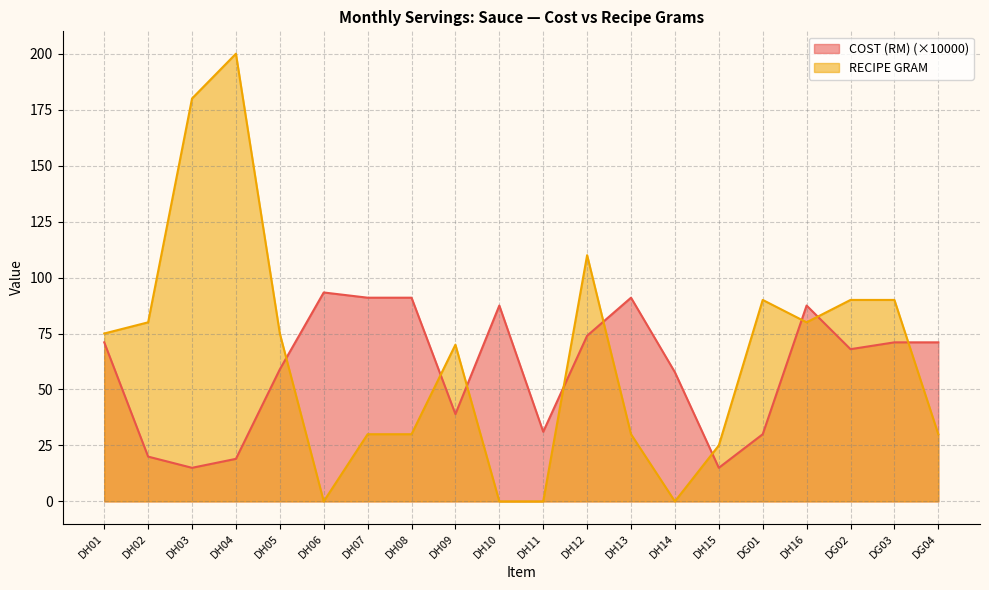

Does the chart display data point markers on the line(s)?

No